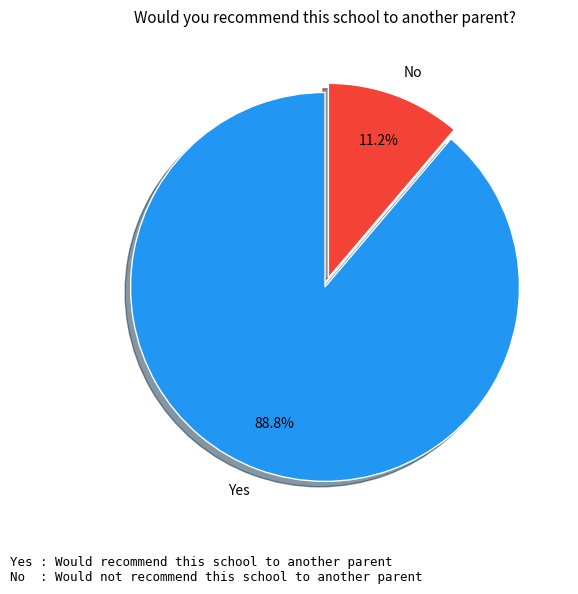

Rank the categories by value from lowest to highest.

No, Yes